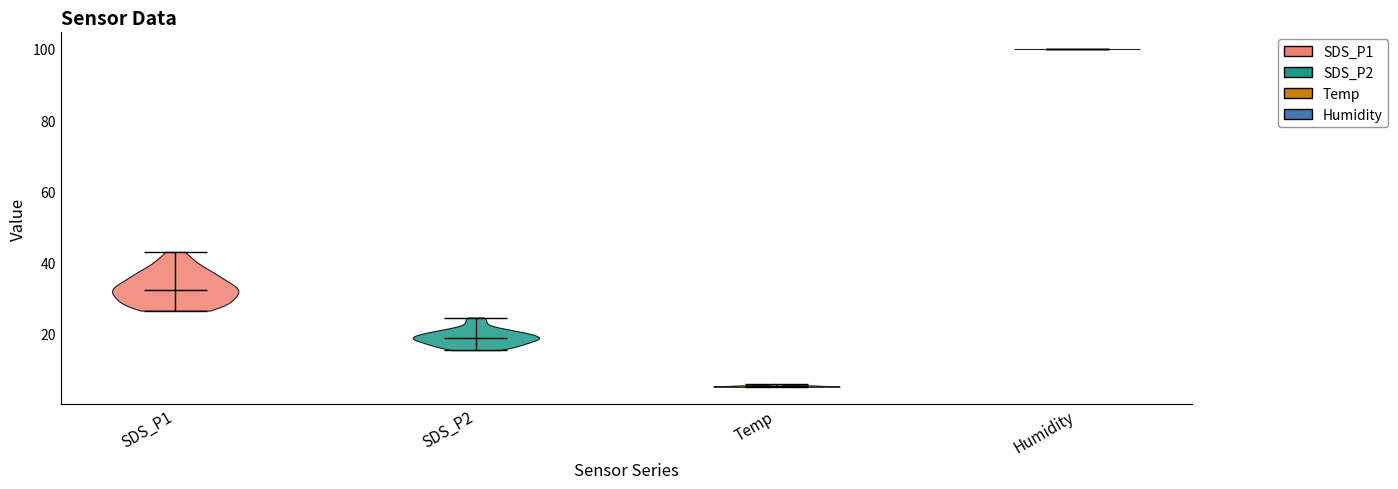

Reading left to right, read every violin against the y-axis: where its median line is, and the lowest and highest points it reaches. The values are not printed on the chart, so give them approximately, as read against the axis.

SDS_P1: median line 32, lowest point 26, highest point 44
SDS_P2: median line 18, lowest point 16, highest point 24
Temp: median line 6, lowest point 6, highest point 6
Humidity: median line 100, lowest point 100, highest point 100